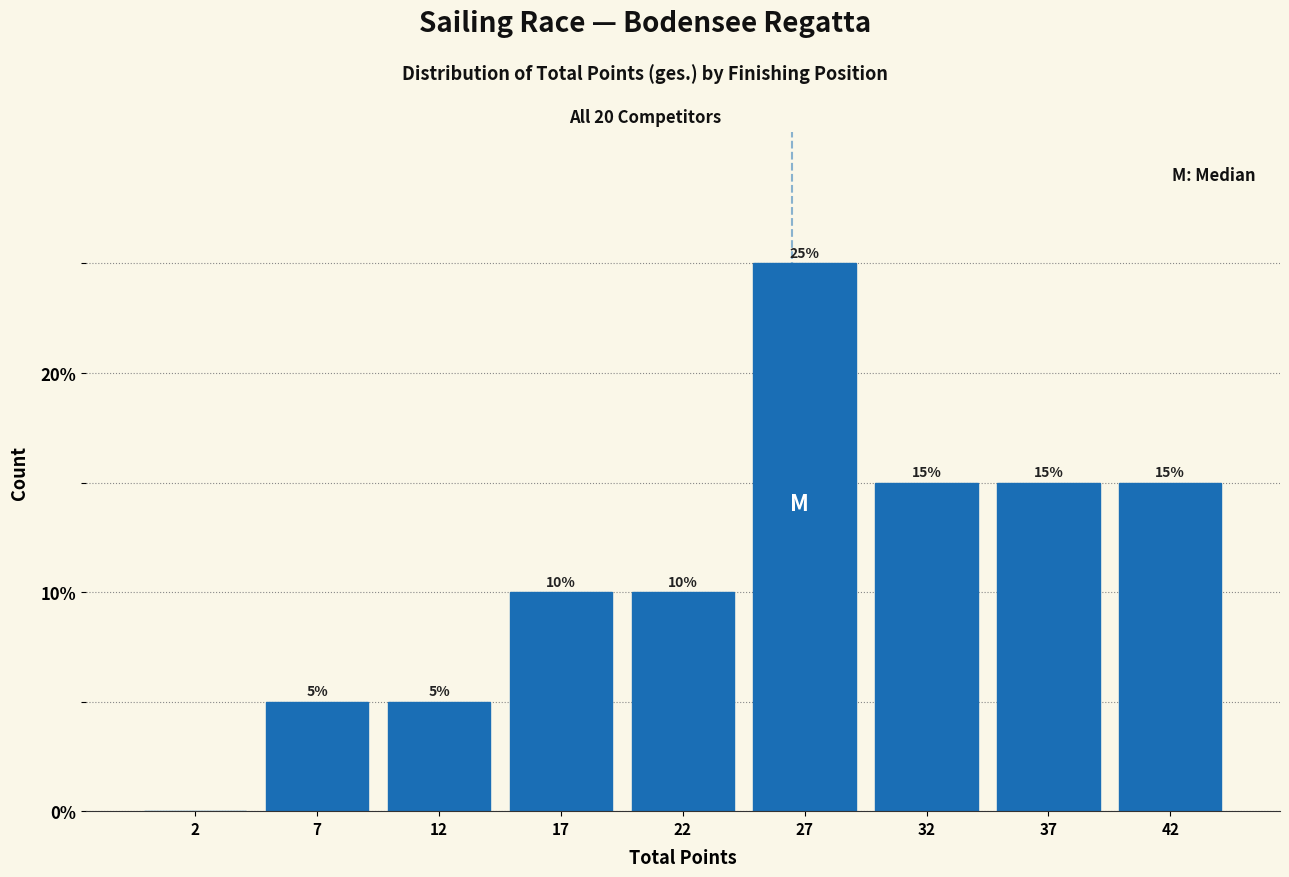

Reading left to right, what are all the values shown in this chart?

2=0	7=5	12=5	17=10	22=10	27=25	32=15	37=15	42=15